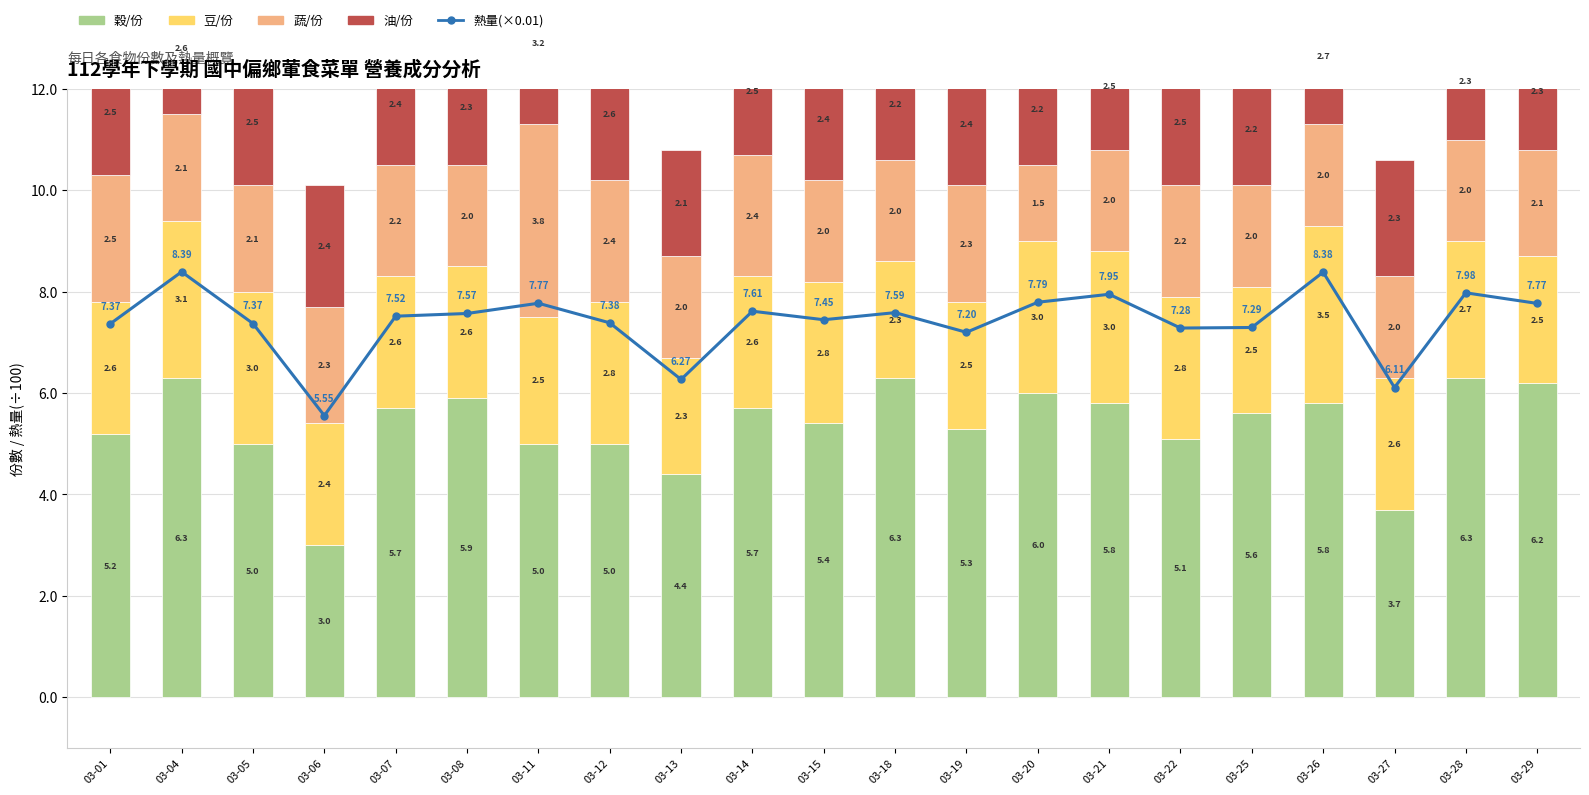

True or false: 熱量(×0.01) has a value of 7.2 at 03-19.

True